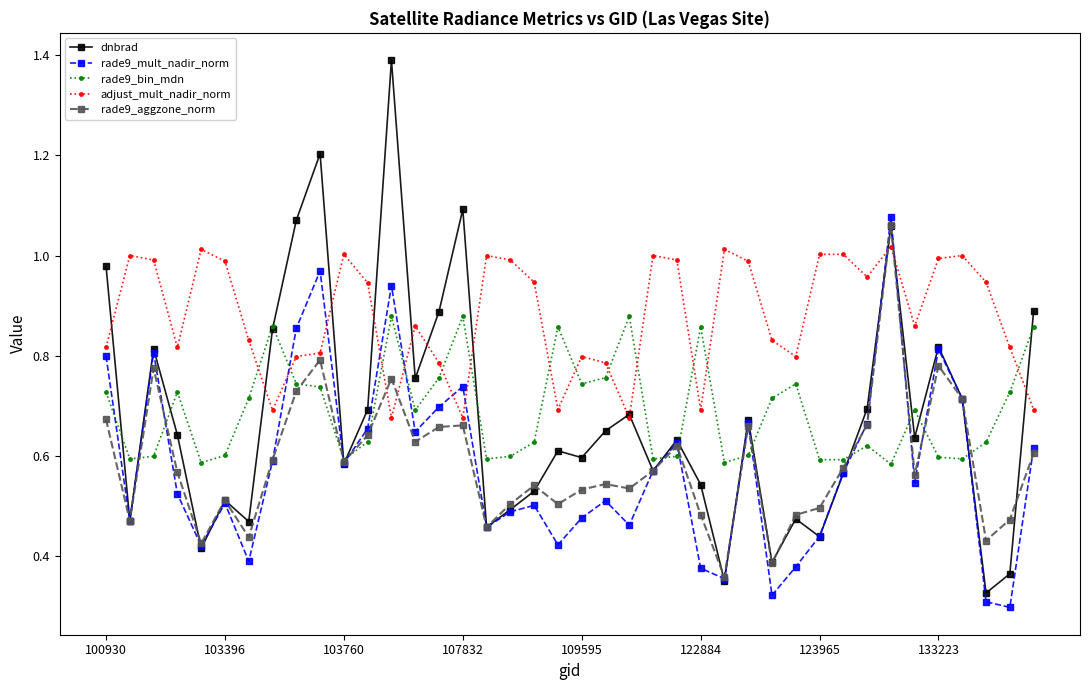

At how many categories does at least one series exceed 0?

40